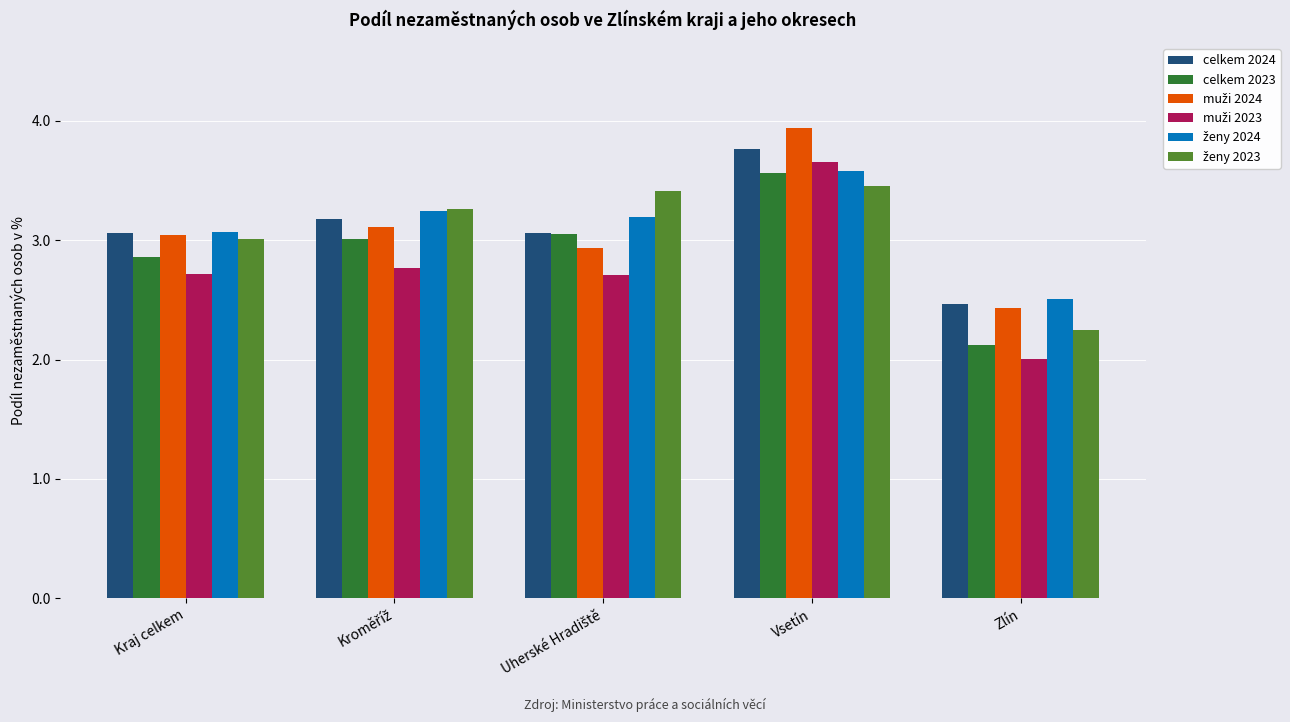

What is the difference between the maximum and minimum values in the celkem 2023 series?

1.4